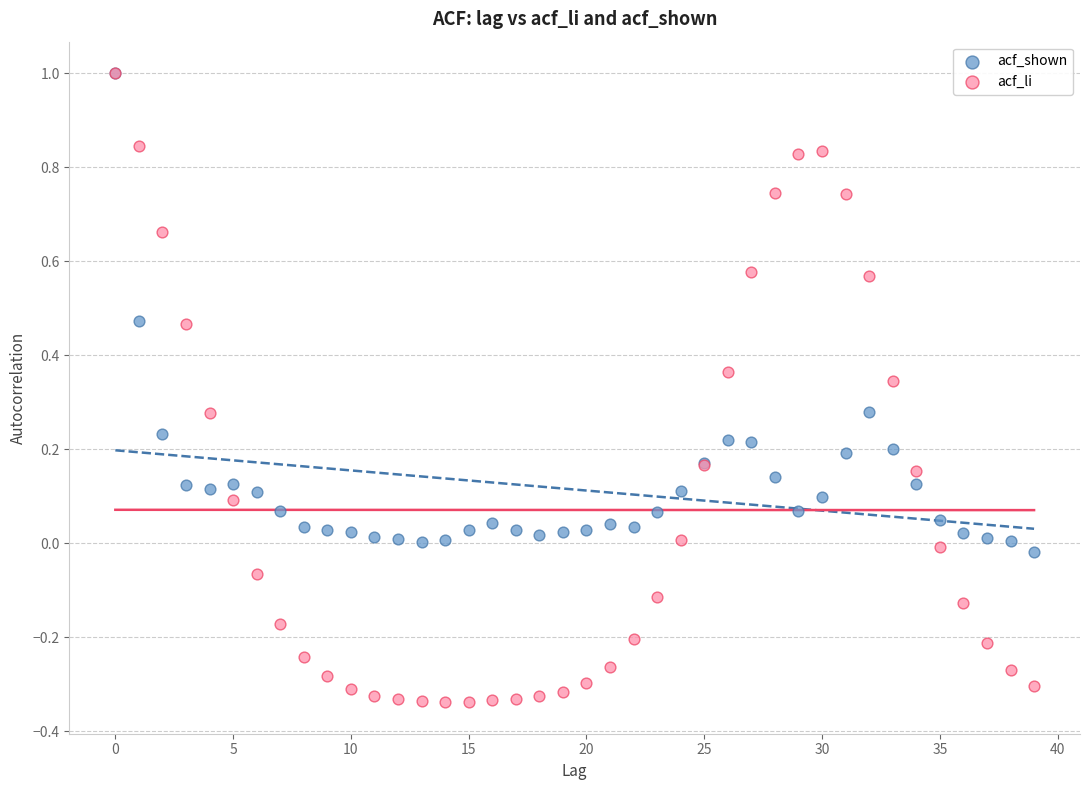

Which series reaches the minimum Y coordinate?

acf_li